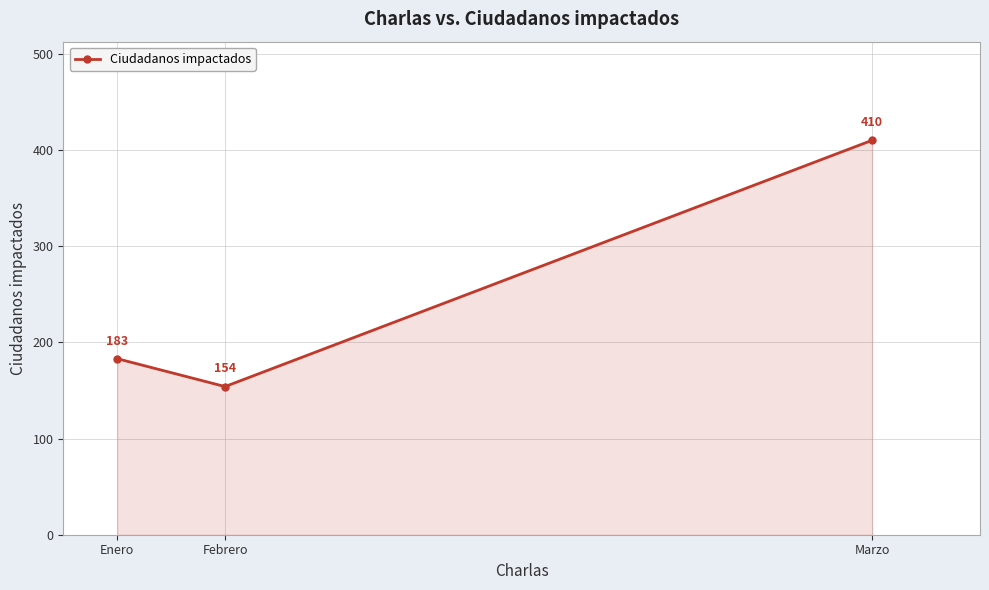

Approximately how many times larger is the value at Febrero compared to Enero?

0.8